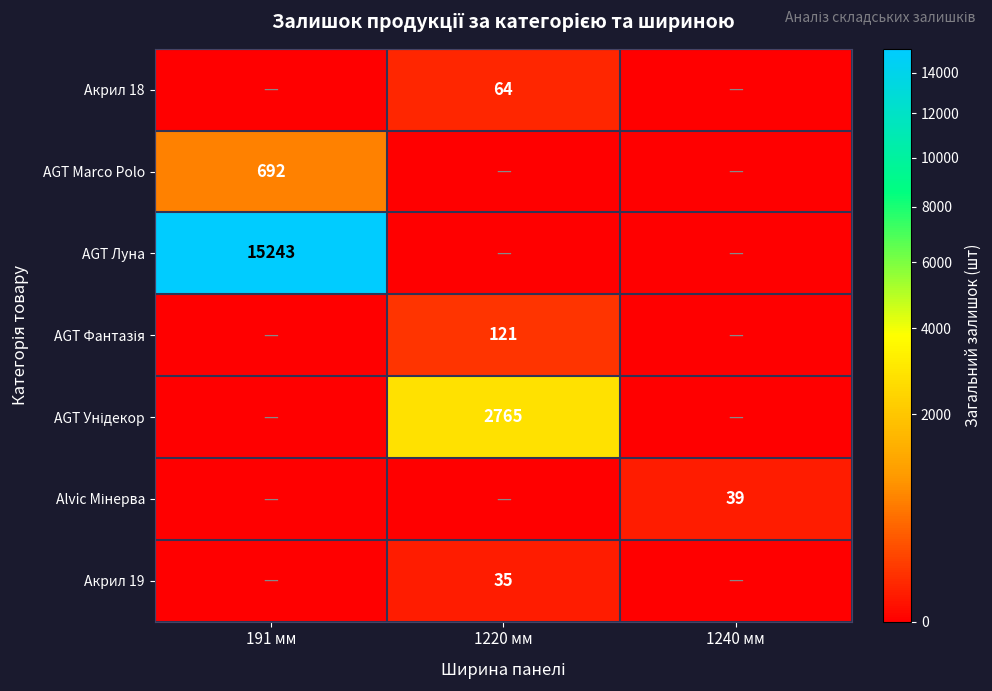

At which category is the sum across all series the highest?

191 мм